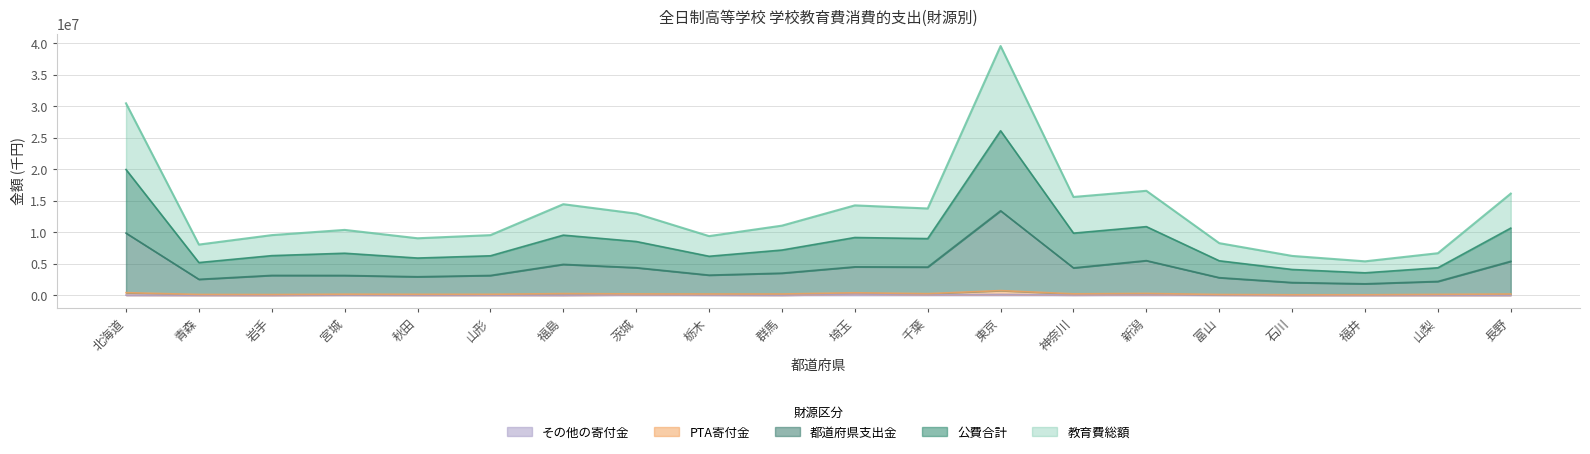

Is it true that その他の寄付金 equals 28587 at 山形?

True